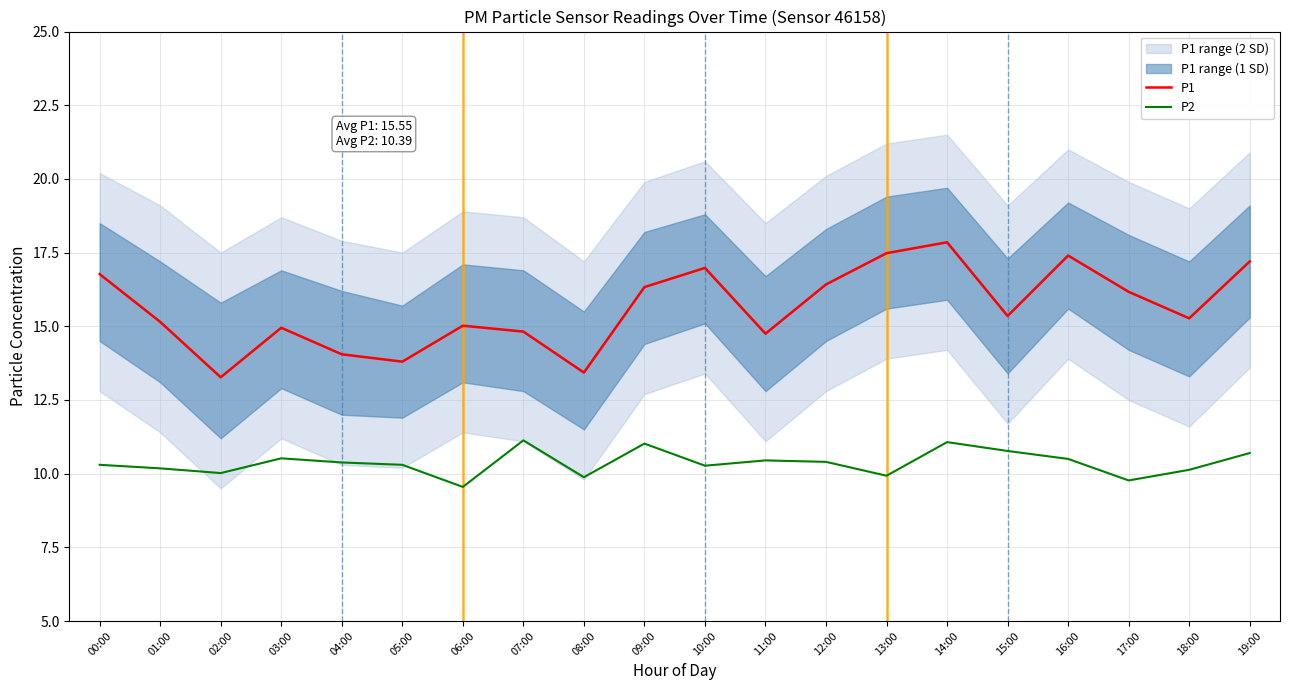

What position from the right is 19:00?

1